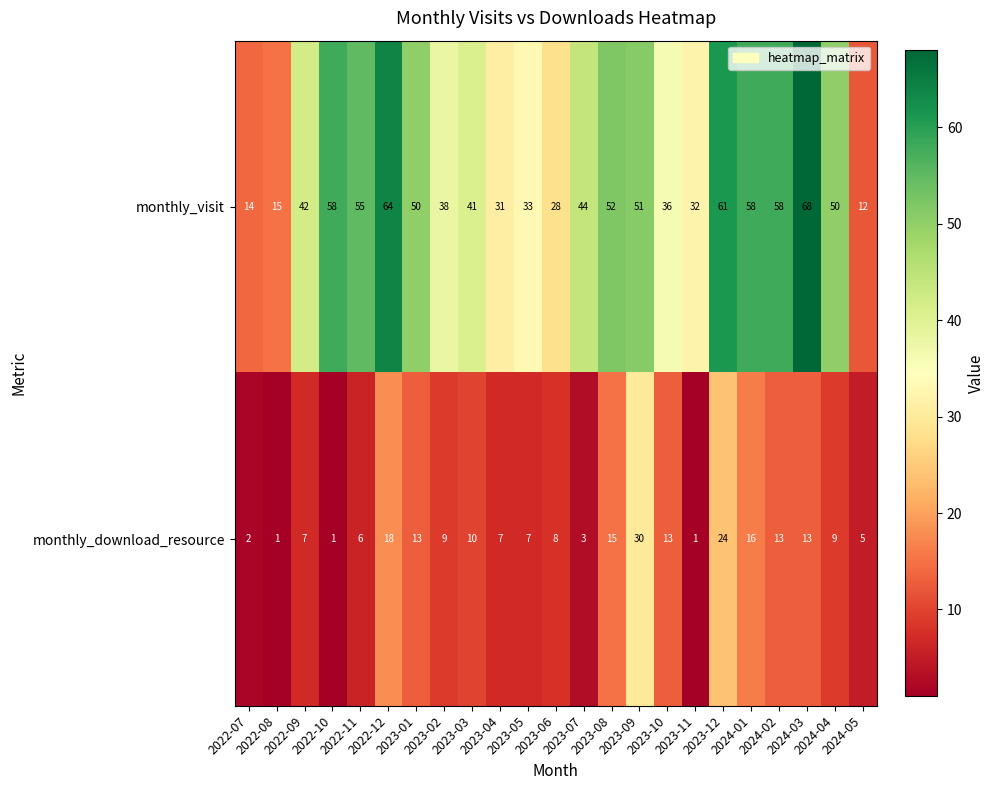

List the series in order of their peak value, highest first.

monthly_visit, monthly_download_resource